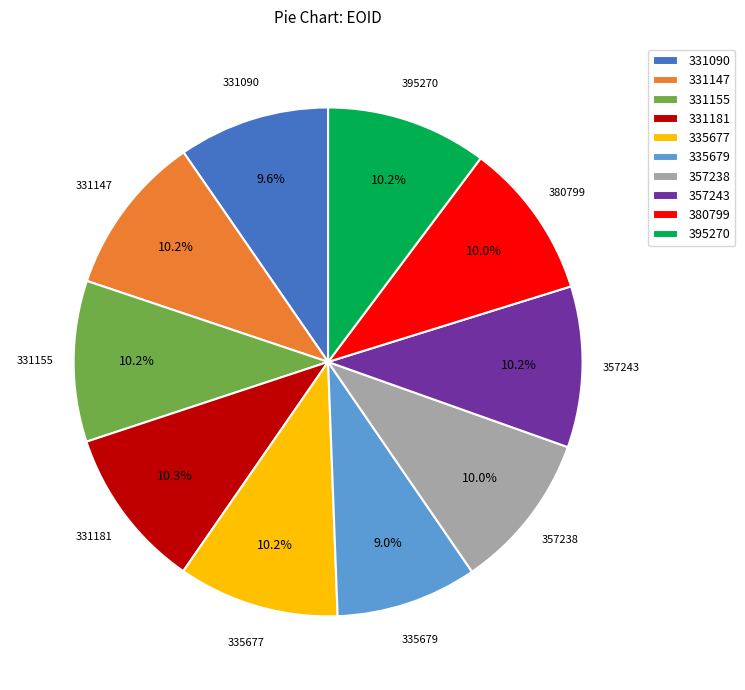

To the nearest percent, what is the combined percentage of 331155 and 395270?

20%